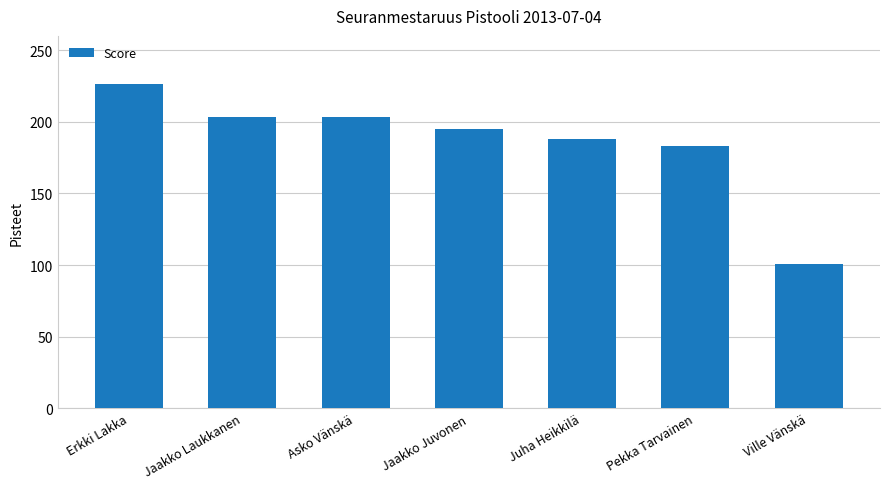

What is the ratio of the value at Pekka Tarvainen to the value at Erkki Lakka?

0.8